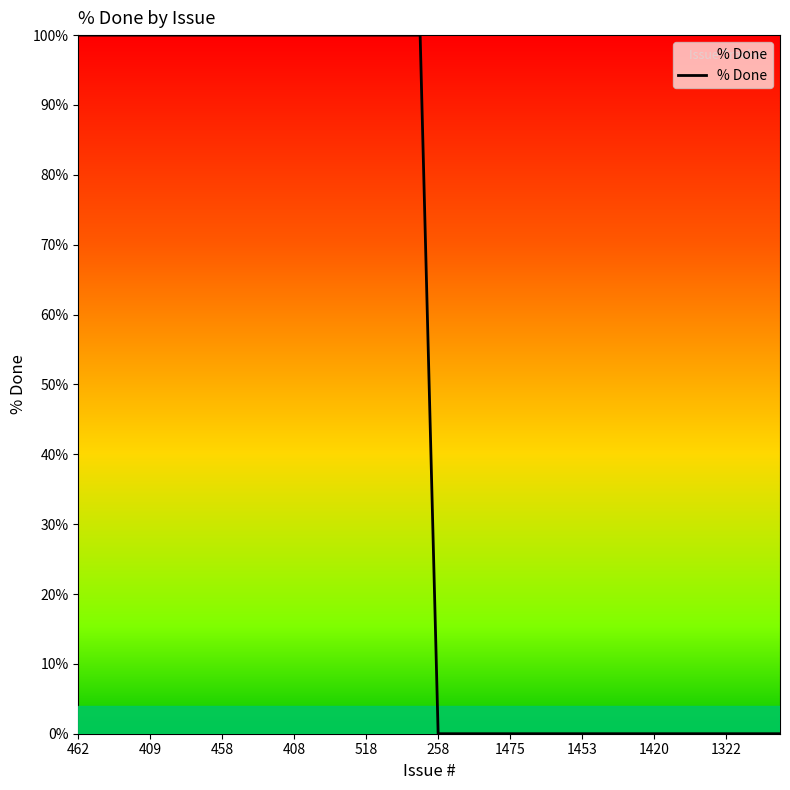

What is the maximum value shown in the chart?

100